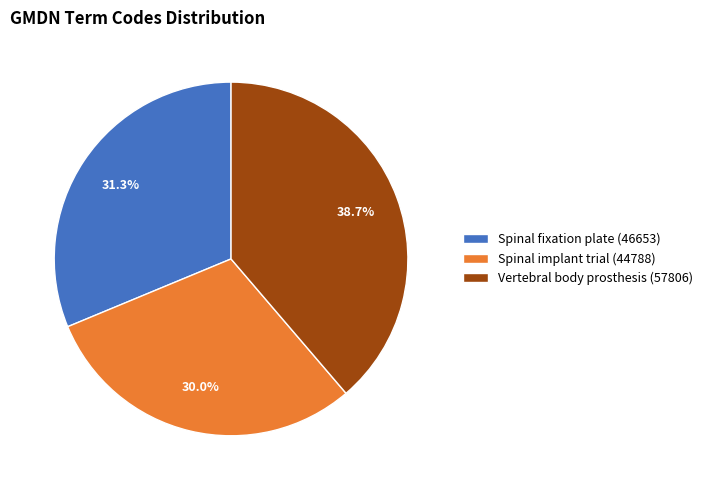

To the nearest percent, what portion does Vertebral body prosthesis (57806) represent?

39%